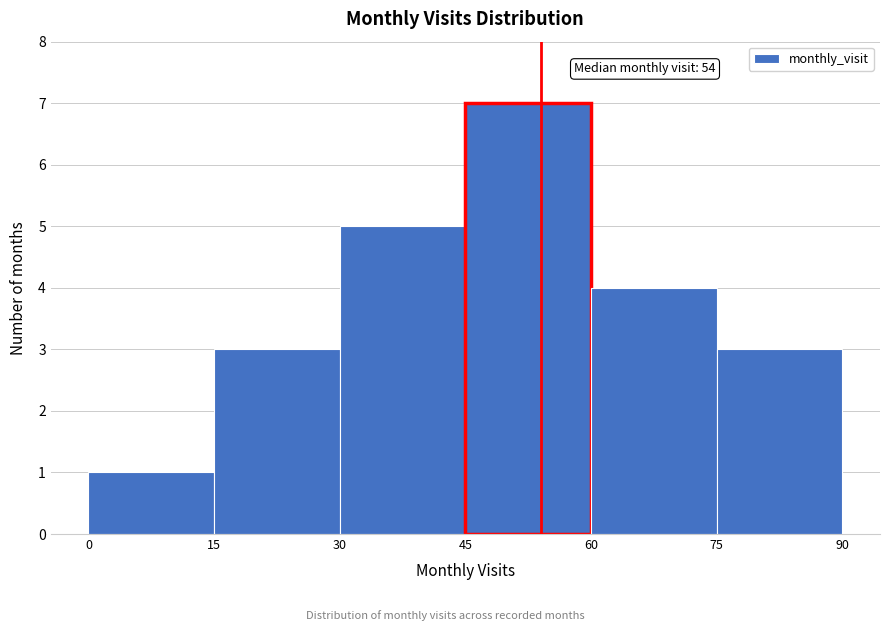

Which range on the x-axis has the tallest bar?

45 to 60